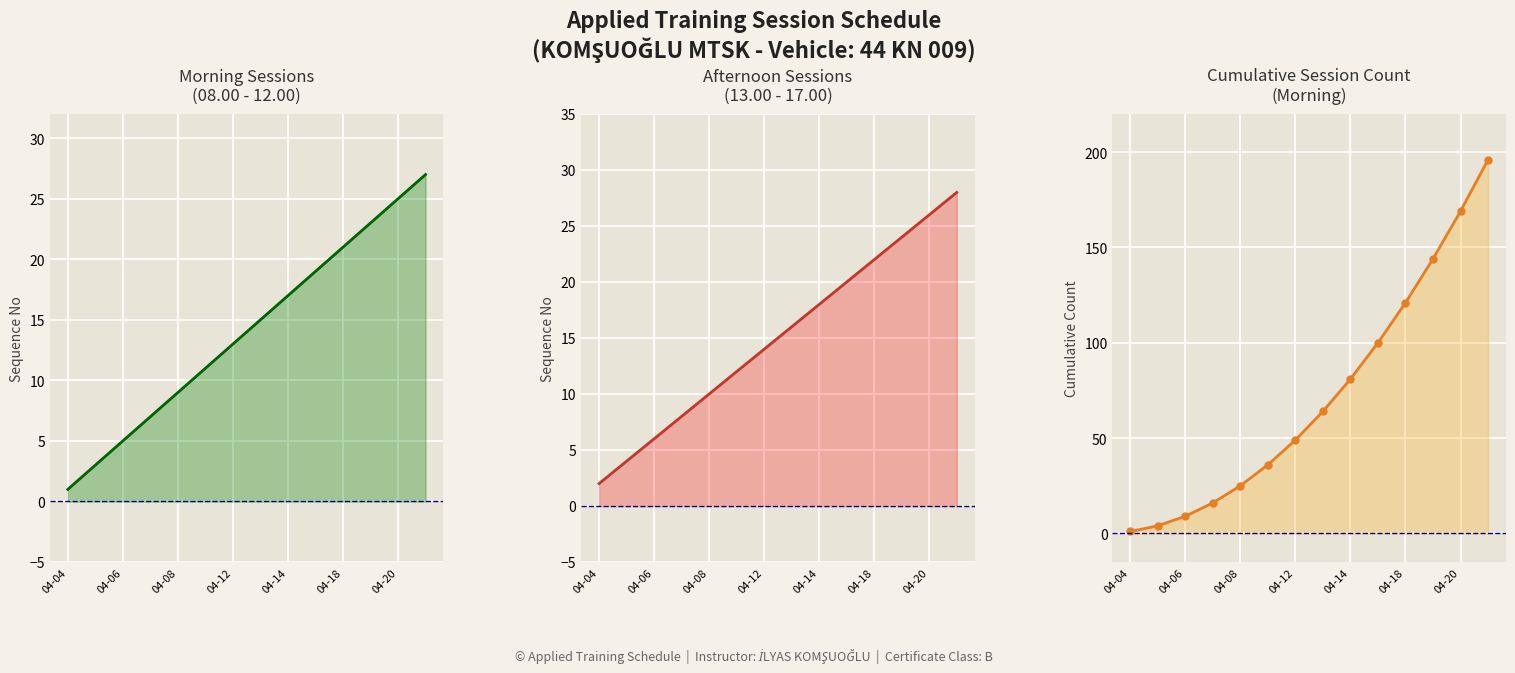

Reading left to right, what are all the values shown in this chart?

Morning (08.00-12.00): 1	3	5	7	9	11	13	15	17	19	21	23	25	27
Afternoon (13.00-17.00): 2	4	6	8	10	12	14	16	18	20	22	24	26	28
Cumulative Morning: 1	4	9	16	25	36	49	64	81	100	121	144	169	196